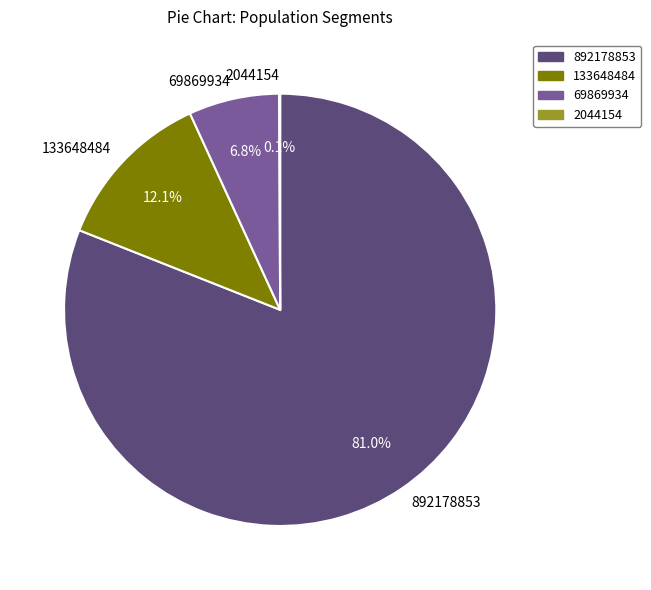

Approximately how many times larger is the value at 133648484 compared to 69869934?

1.8